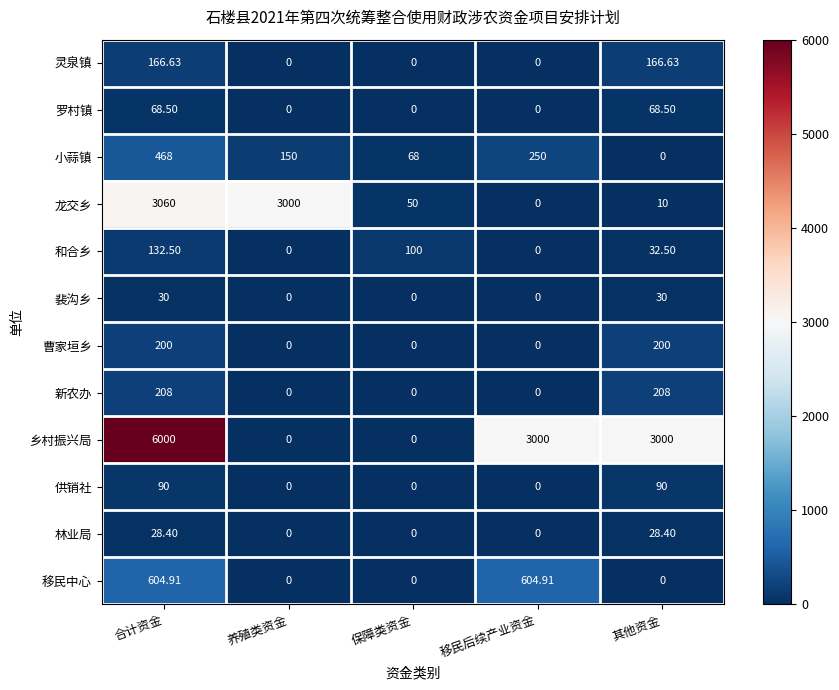

Which series has the largest total across all categories?

乡村振兴局